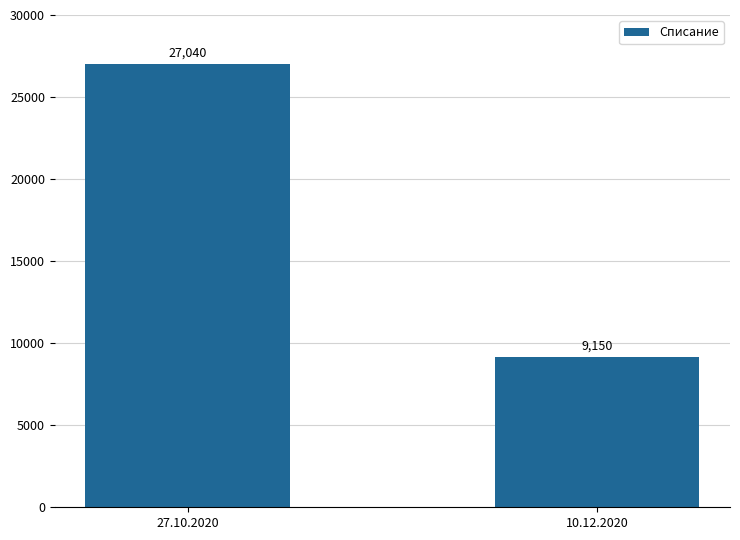

Are the bars horizontal?

No